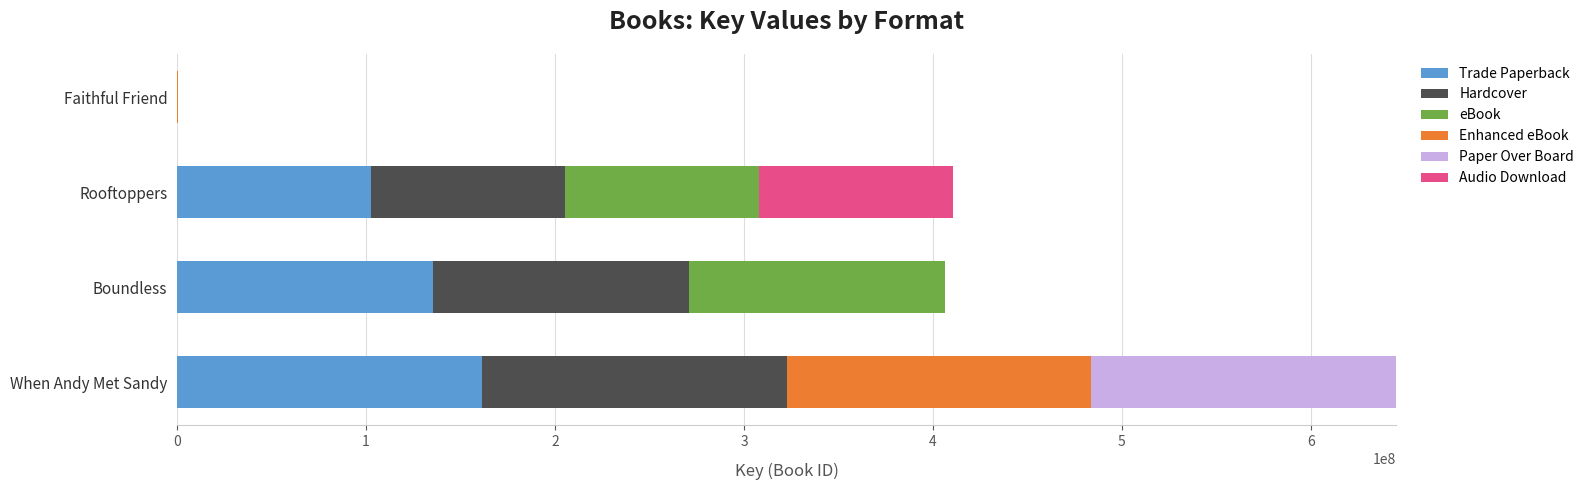

What is the maximum value for Trade Paperback?

161237802